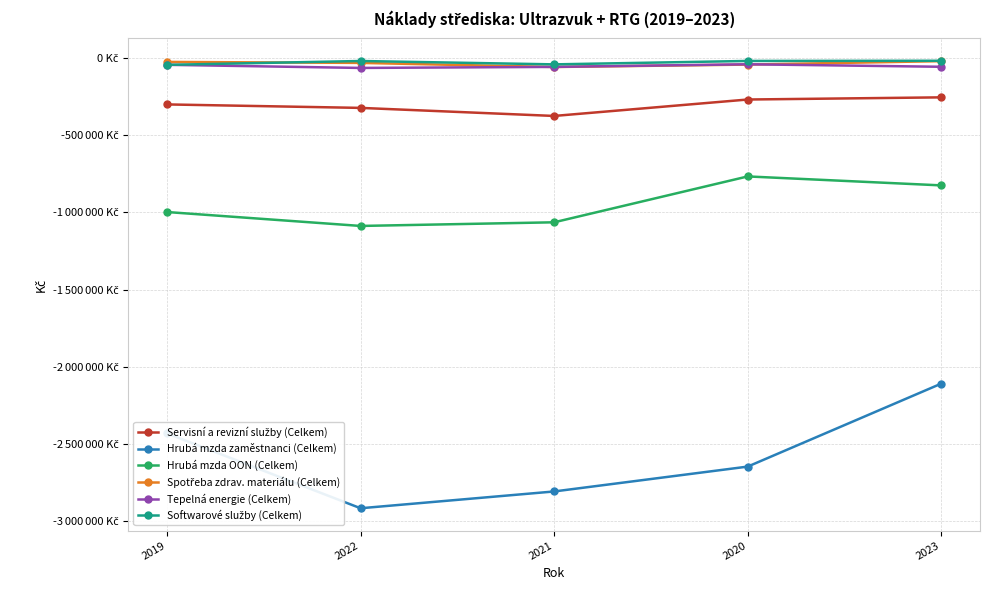

What is the label of the 4th point from the right?

2022